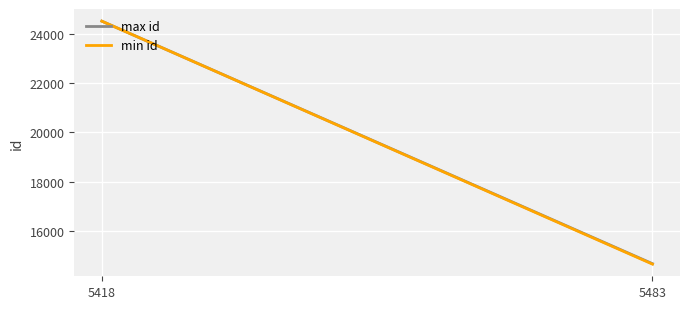

What is the difference between the max id values at 5418 and 5483?

9817